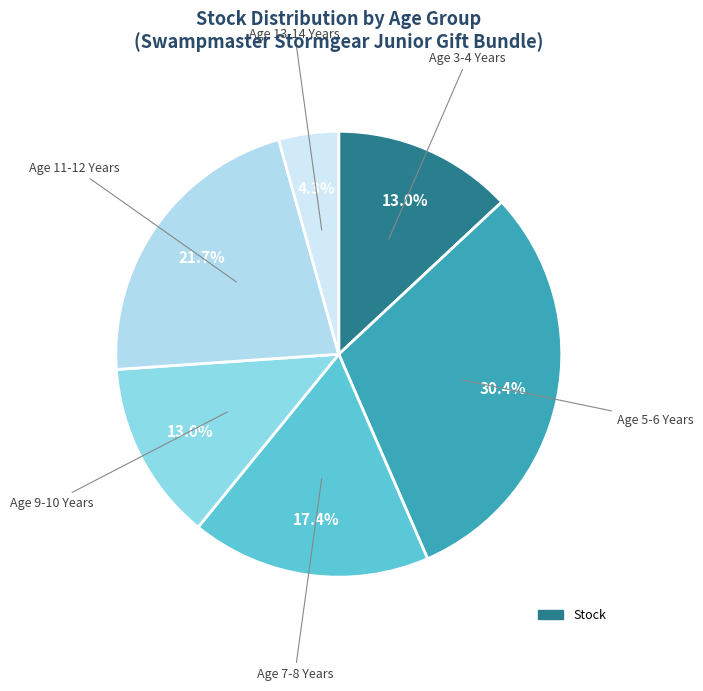

How many segments does this pie chart have?

6